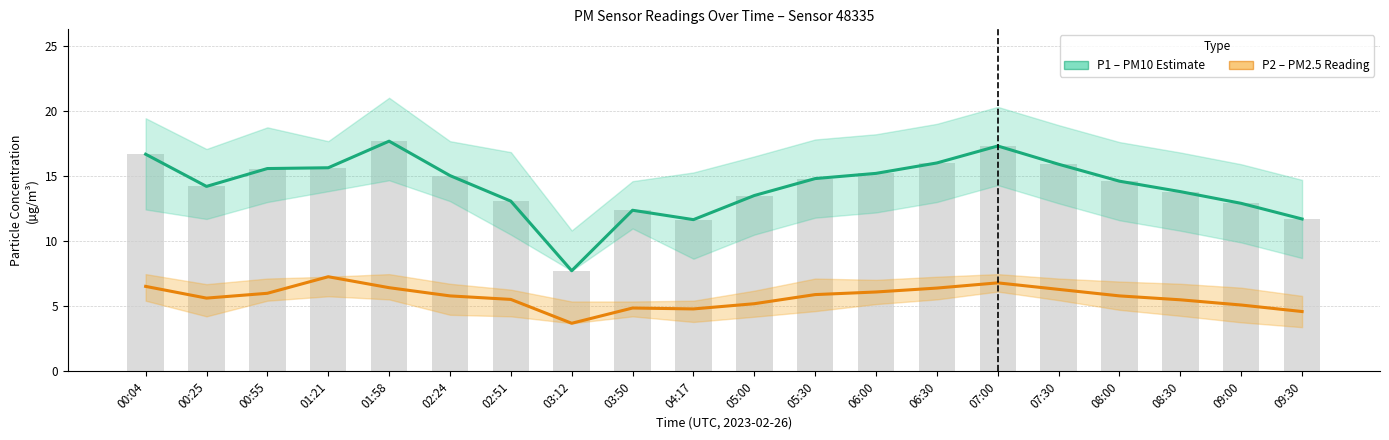

What is the minimum value for P1 (PM10)?

7.7